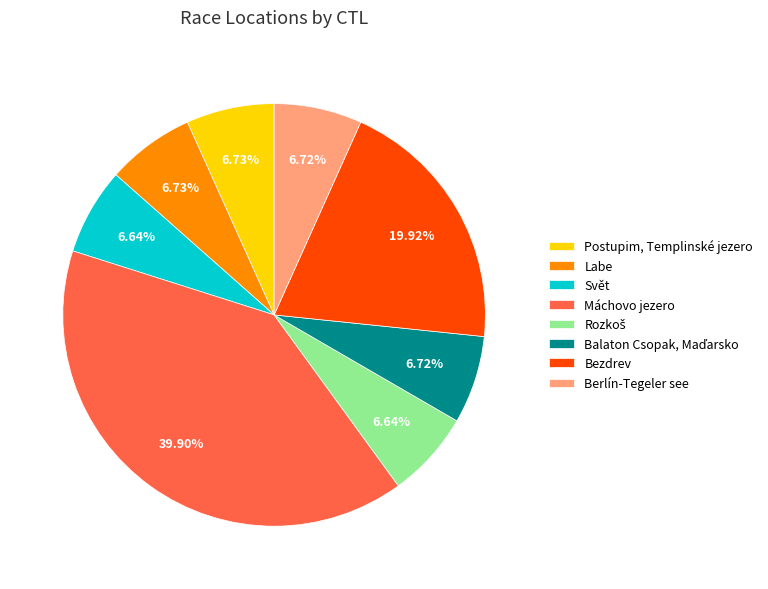

Combined, do Máchovo jezero and Berlín-Tegeler see account for over 50%?

No